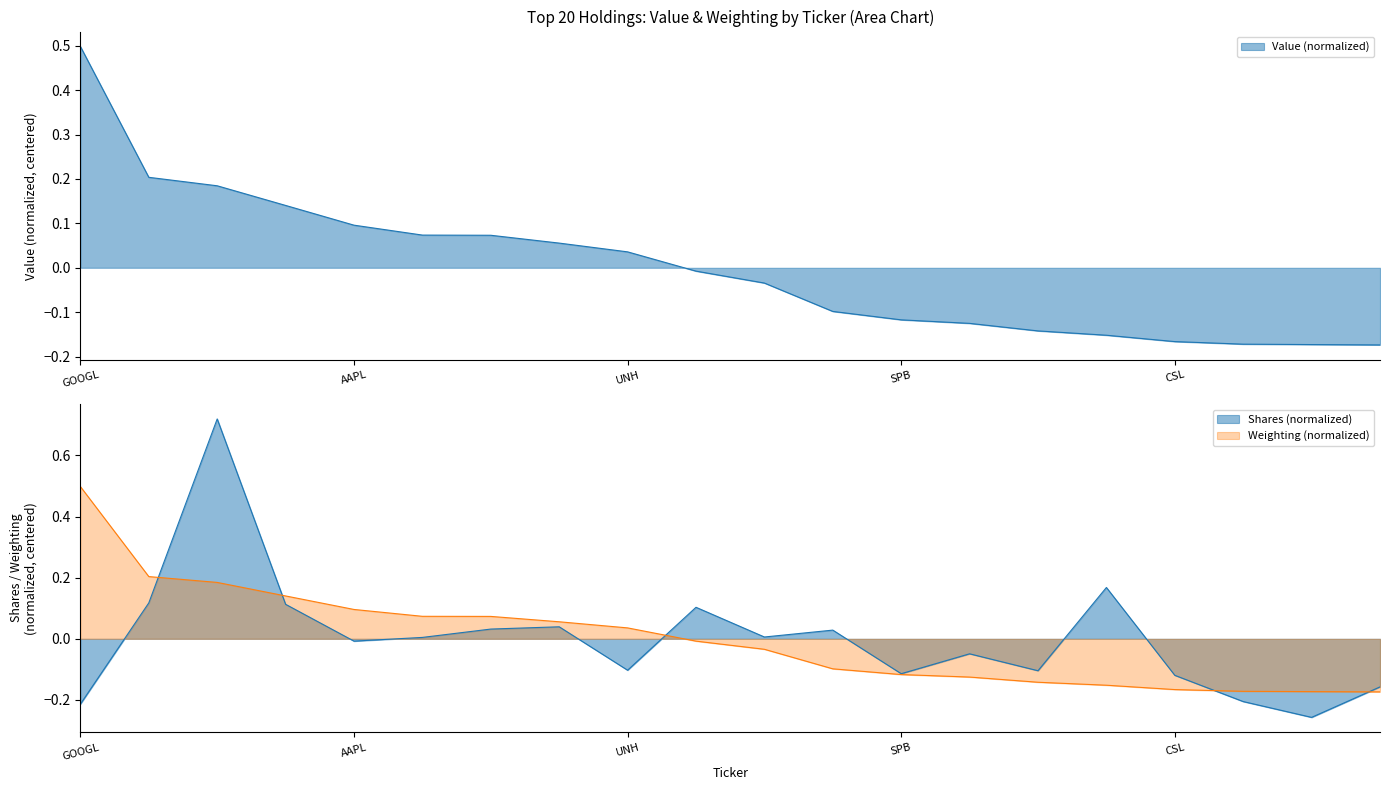

Reading left to right, extract all data points from this chart.

GOOGL=0.5	EW=0.2	SYF=0.2	ACGL=0.1	AAPL=0.1	NVDA=0.1	TAPA=0.1	FRC=0.1	UNH=0.0	CMA=-0.0	JPM=-0.0	CMCSA=-0.1	SPB=-0.1	ALB=-0.1	NSC=-0.1	BSFT=-0.2	CSL=-0.2	NOC=-0.2	AMZN=-0.2	TMO=-0.2